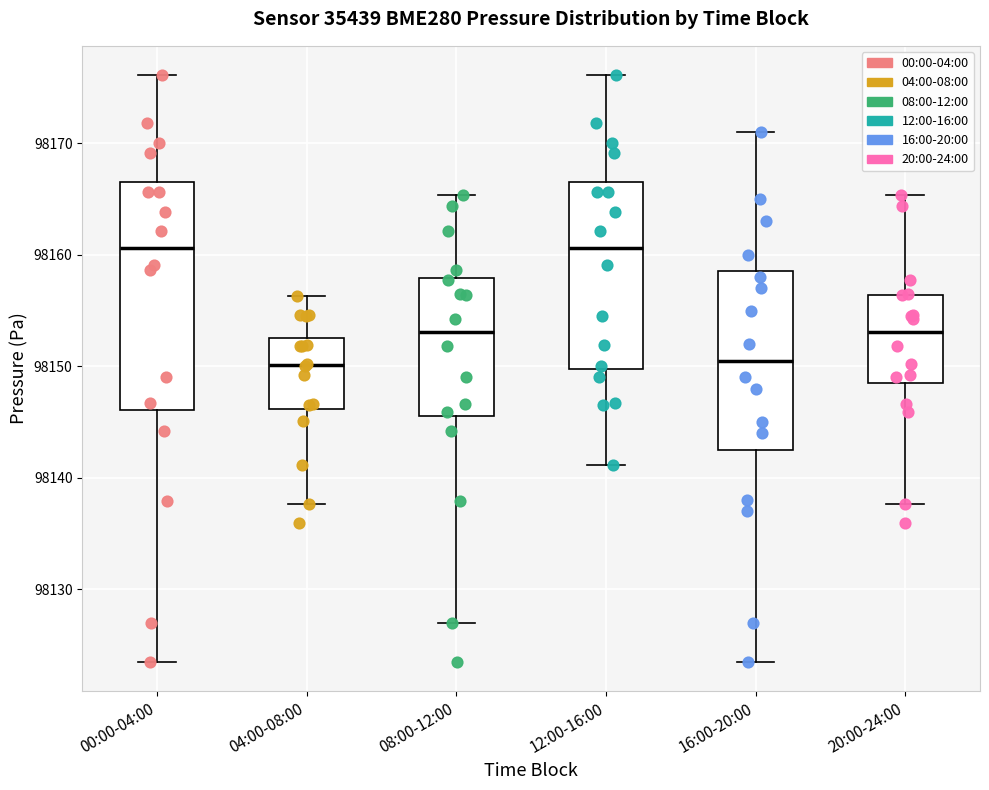

Comparing the boxes themselves (not the whiskers), which one is the tallest?

00:00-04:00